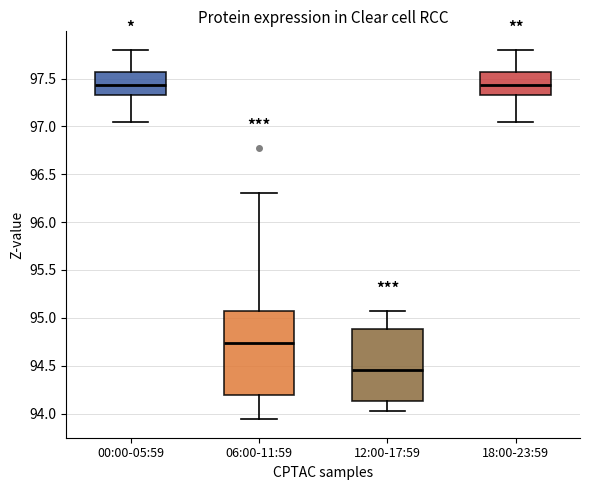

Where does the upper whisker of the box for 06:00-11:59 end on the y-axis? The values are not printed on the chart, so give them approximately, as read against the axis.

96.30